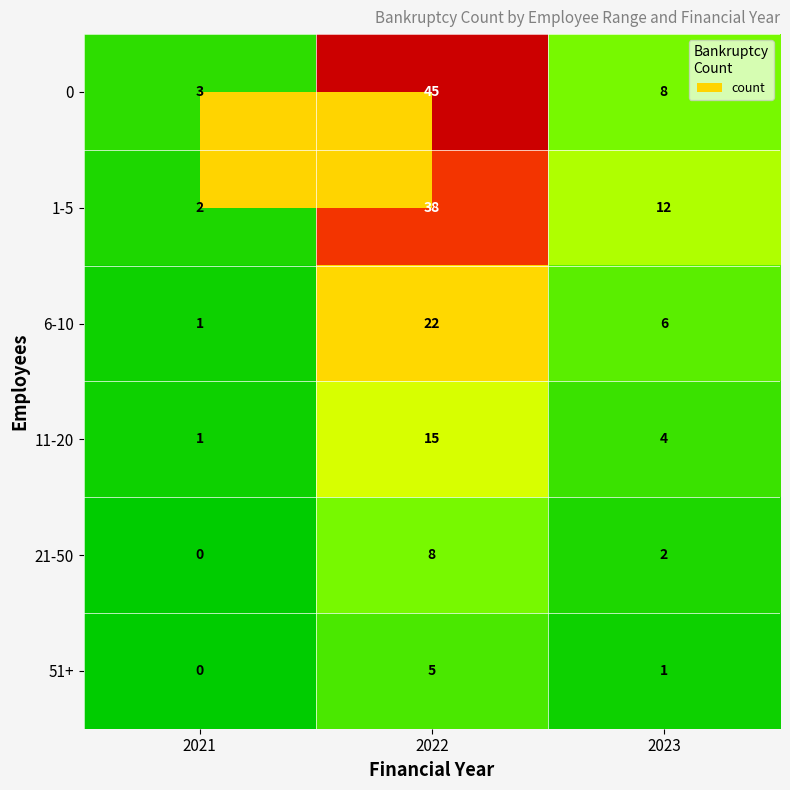

Rank the series at 2023 from lowest to highest value.

51+, 21-50, 11-20, 6-10, 0, 1-5